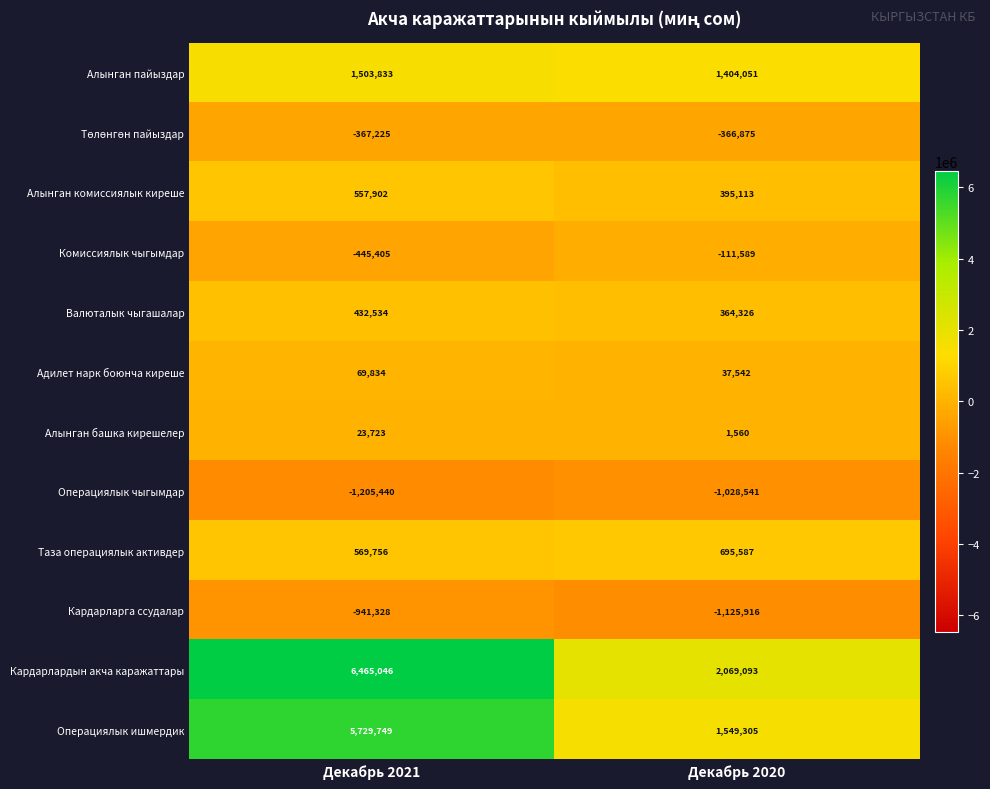

Rank the categories by Кардарларга ссудалар value from highest to lowest.

Декабрь 2021, Декабрь 2020